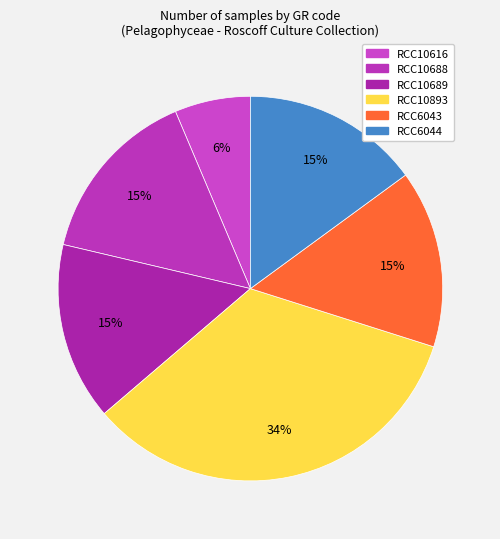

Which slice is the largest?

RCC10893